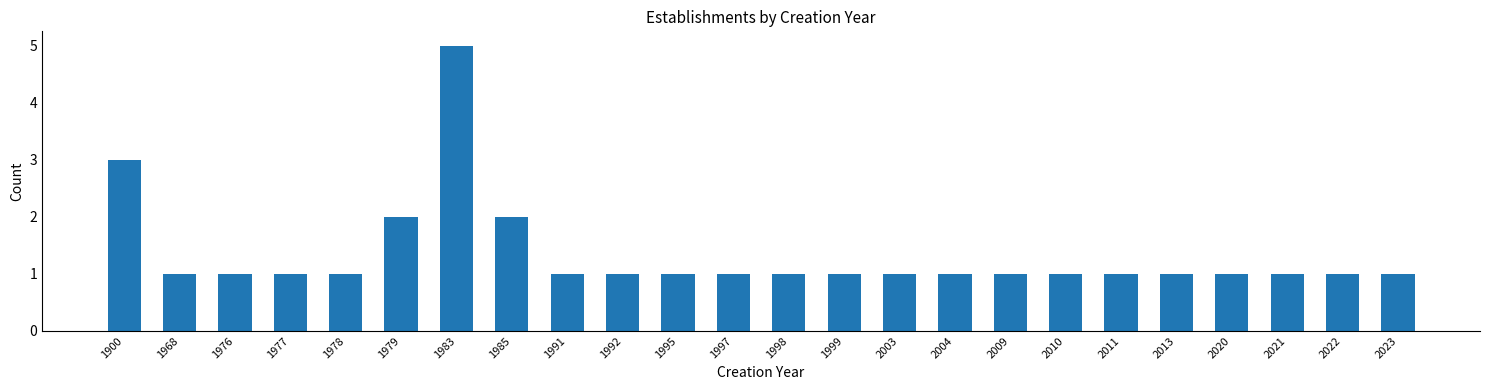

Reading left to right, transcribe all the data shown in this chart.

3	1	1	1	1	2	5	2	1	1	1	1	1	1	1	1	1	1	1	1	1	1	1	1